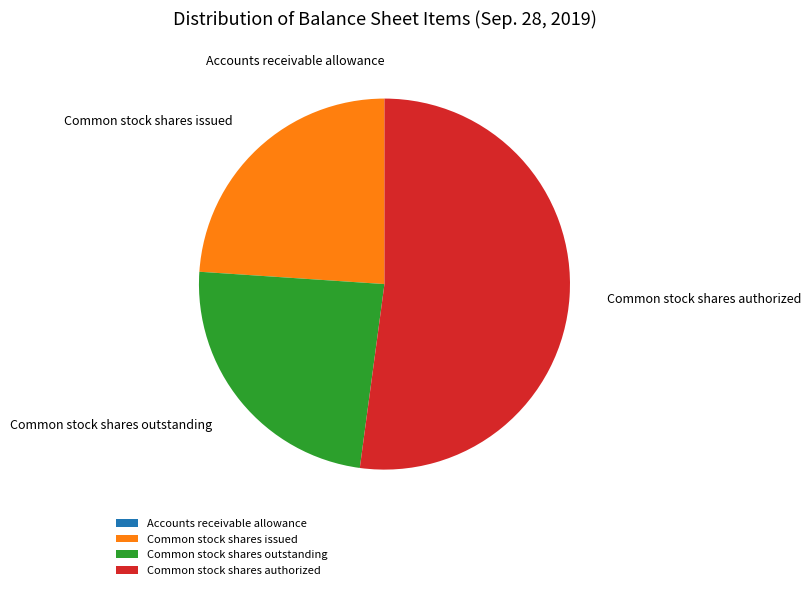

The Common stock shares authorized slice represents 63% of the pie. True or false?

False